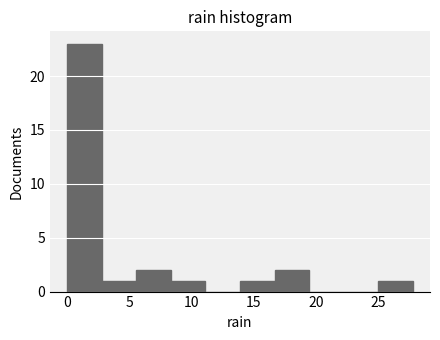

How tall is the bar that spans 5.5 to 8.5 on the x-axis? Neither the bar edges nor the heights are printed on the chart, so give them approximately, as read against the axes.

2